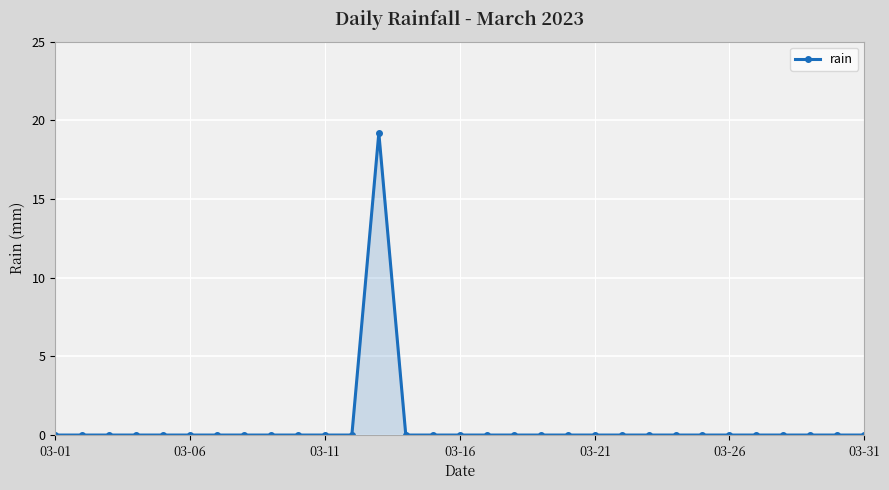

What is the maximum value shown in the chart?

19.2